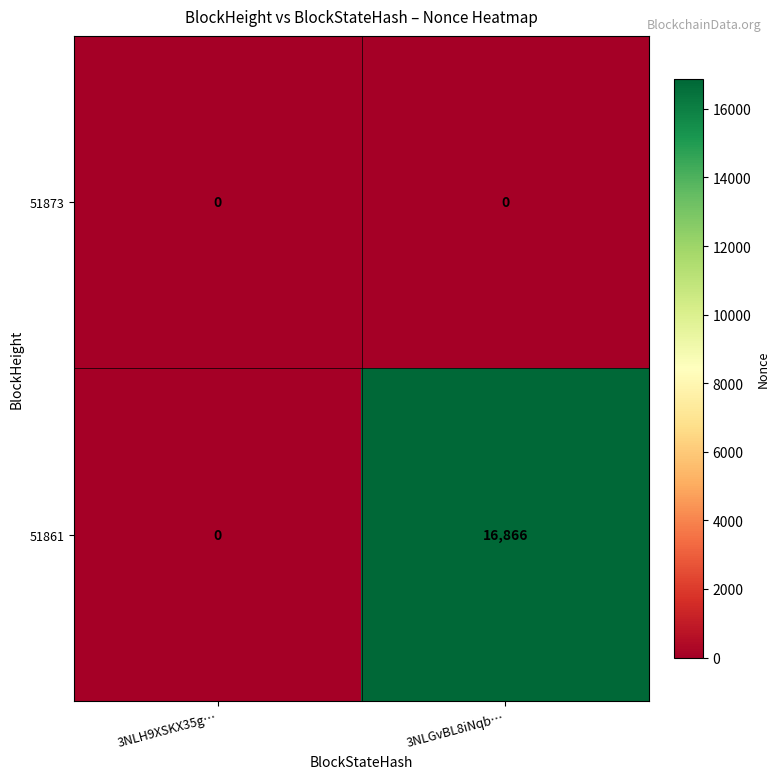

True or false: 51861 has a value of -5801 at 3NLH9XSKX35g….

False